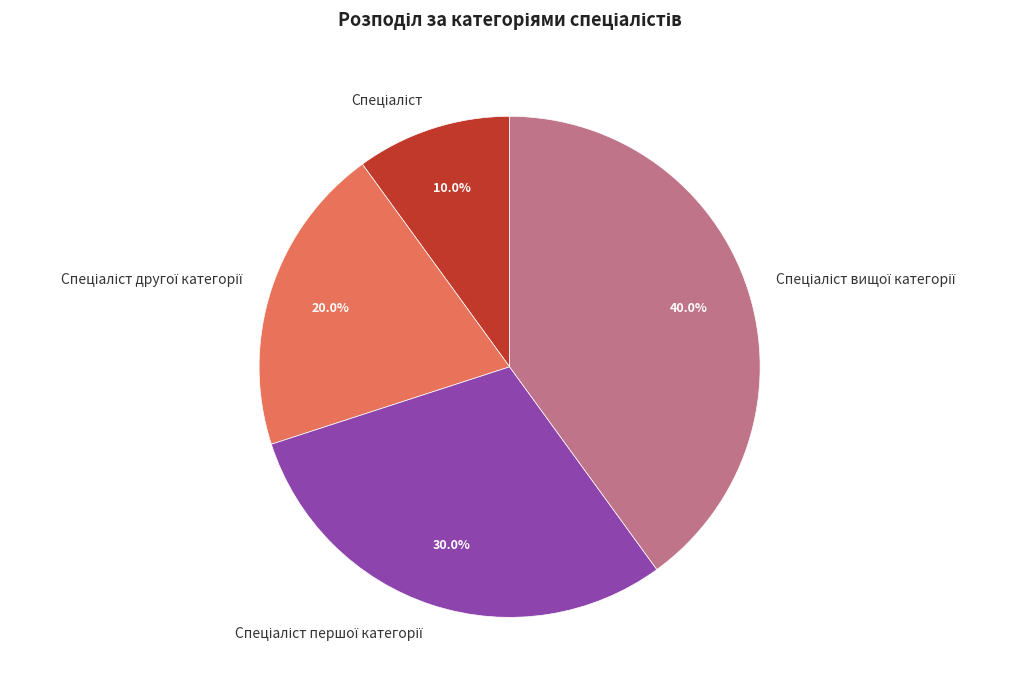

Is there a majority slice in this chart?

No